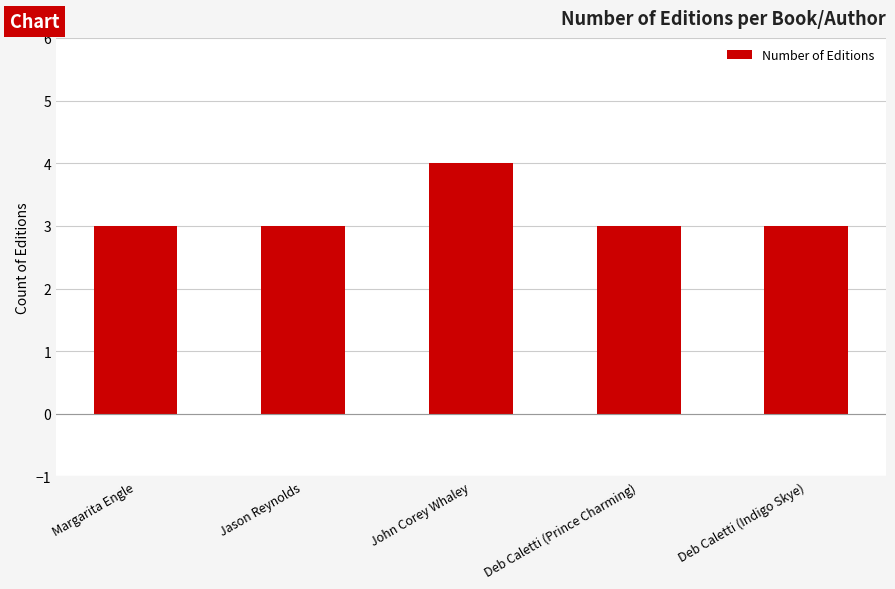

Does the chart contain any negative values?

No